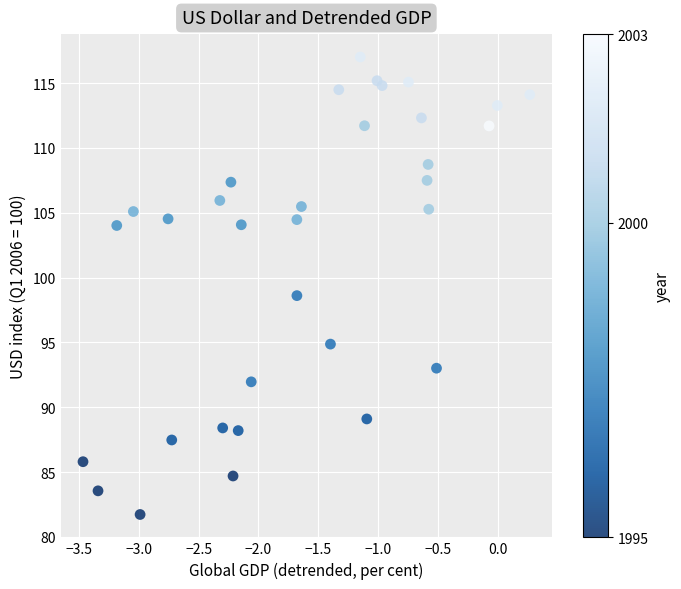

What is the range of X values (max minus min)?

3.7